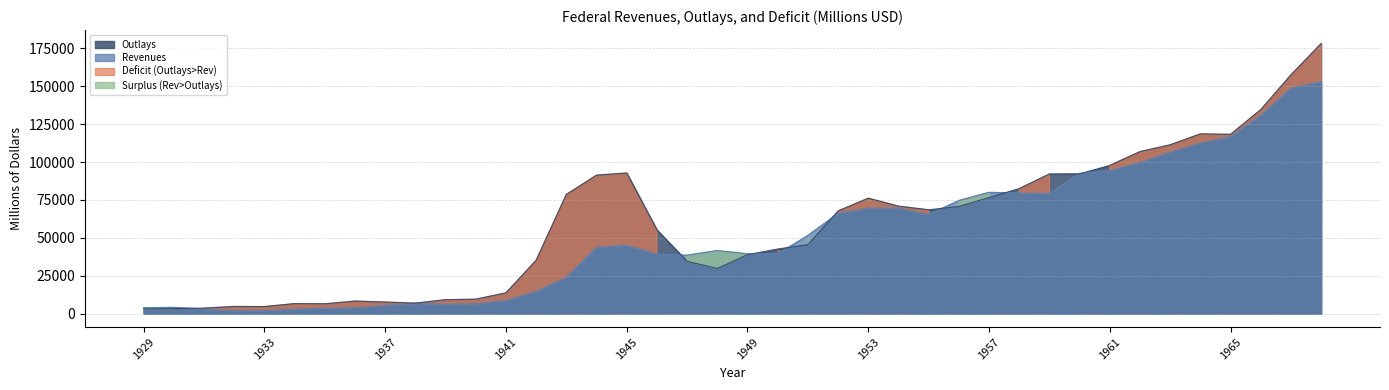

Reading left to right, list all the values displayed in this chart.

Revenues: 3862	4058	3116	1924	1997	2955	3609	3923	5387	6751	6295	6548	8712	14634	24001	43747	45159	39296	38514	41560	39415	39443	51616	66167	69608	69701	65451	74587	79990	79636	79249	92492	94388	99676	106560	112613	116817	130835	148822	152973
Outlays: 3127	3320	3577	4659	4598	6541	6412	8228	7580	6840	9141	9468	13653	35137	78555	91304	92712	55232	34496	29764	38835	42562	45514	67686	76101	70855	68444	70640	76578	82405	92098	92191	97723	106821	111316	118528	118228	134532	157464	178134